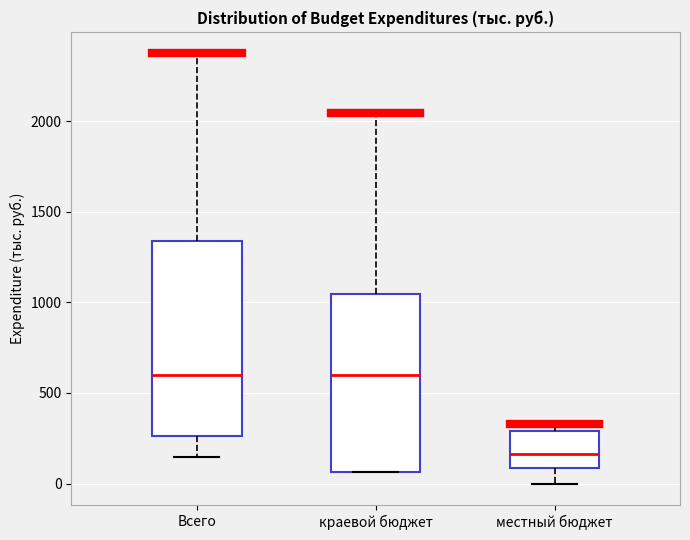

Which box is the tallest, from its lower edge to its upper edge?

Всего